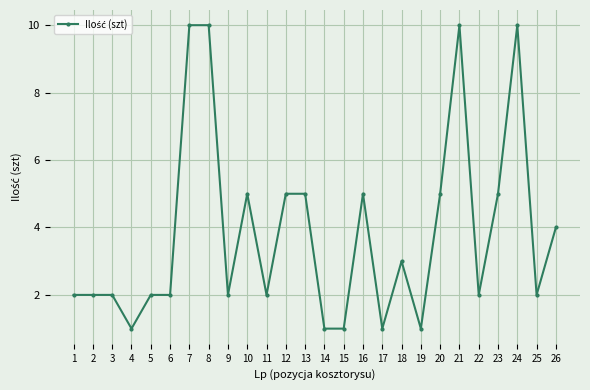

Does the chart display data point markers on the line(s)?

Yes